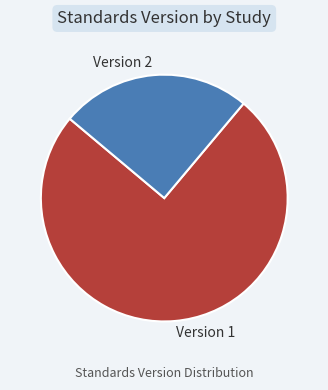

Which has a higher value, Version 1 or Version 2?

Version 1